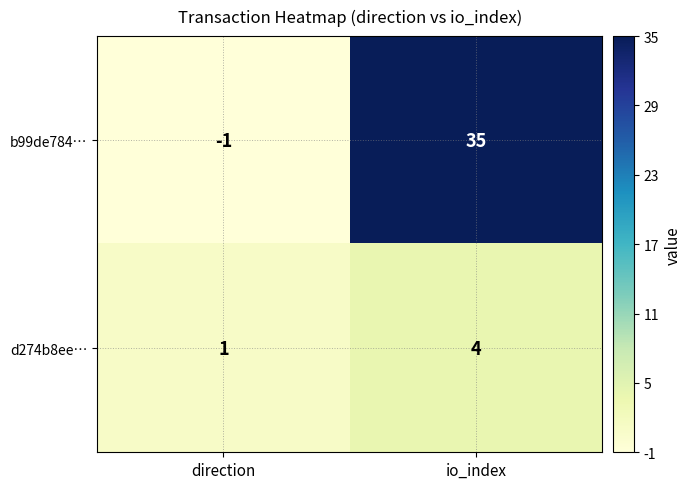

What is the difference between the b99de784… values at direction and io_index?

36